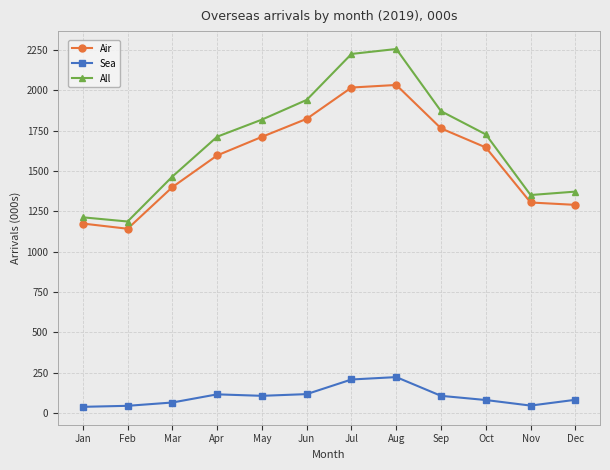

What is the sum of all Sea values?

1236.1